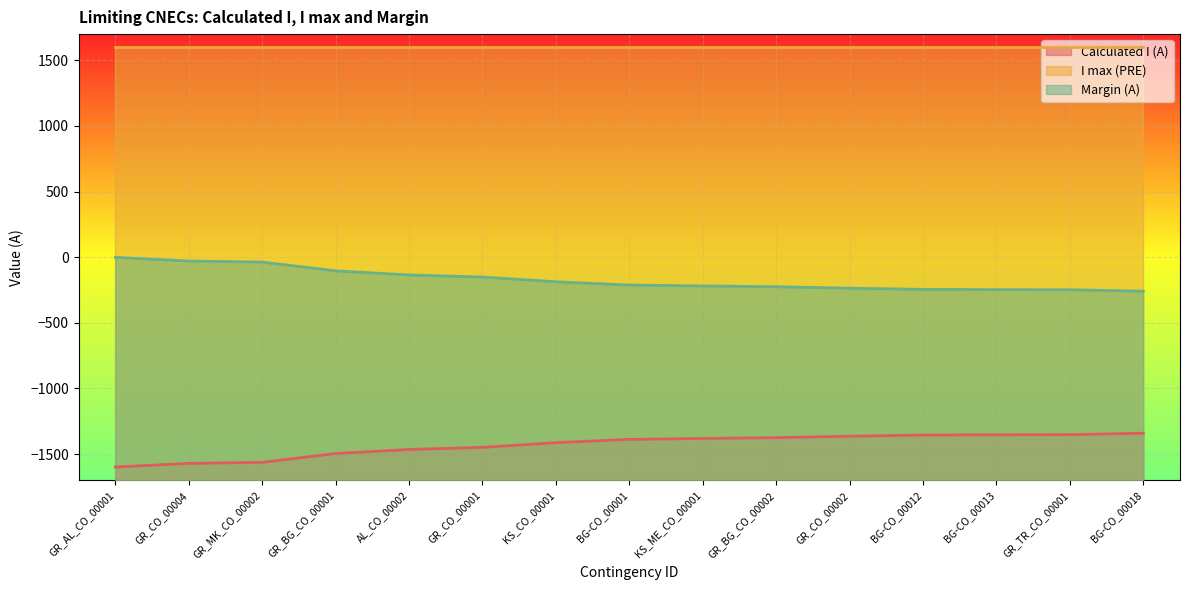

True or false: Calculated I (A) and Margin (A) cross at least once.

False